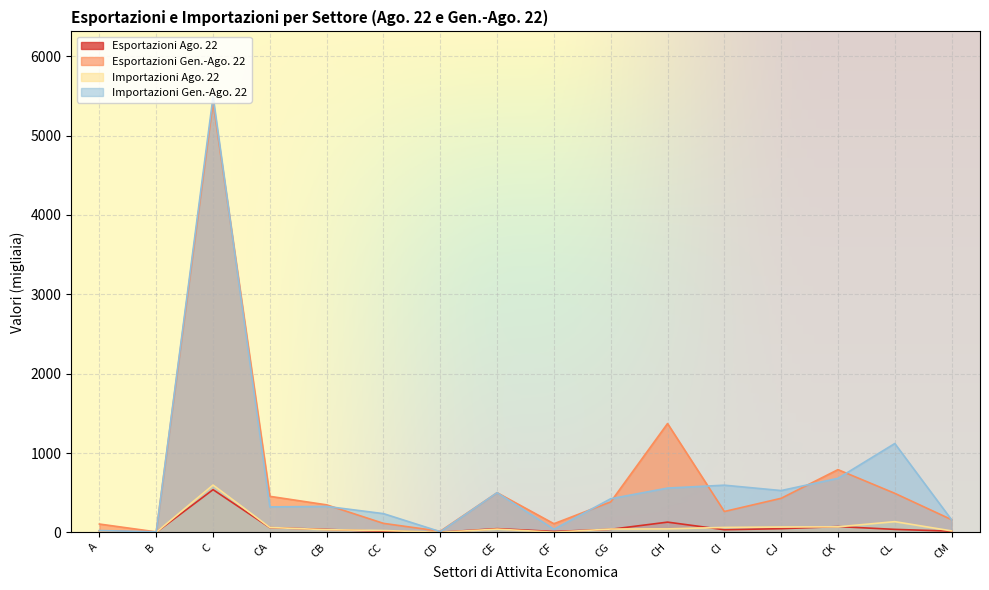

Which series changed the most between CH and CI?

Esportazioni Gen.-Ago. 22